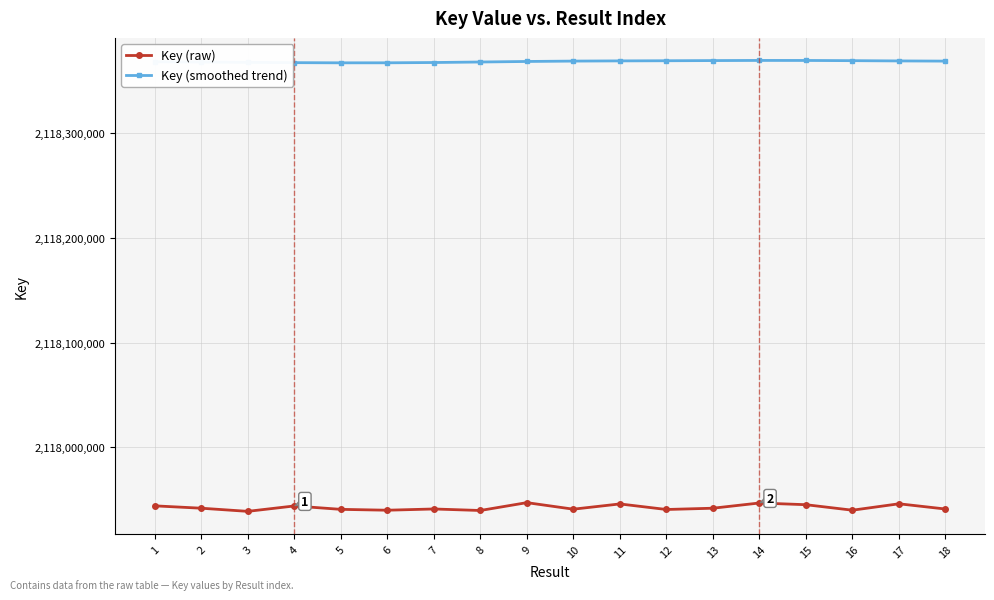

True or false: Key (smoothed trend) and Key (raw) cross at least once.

False